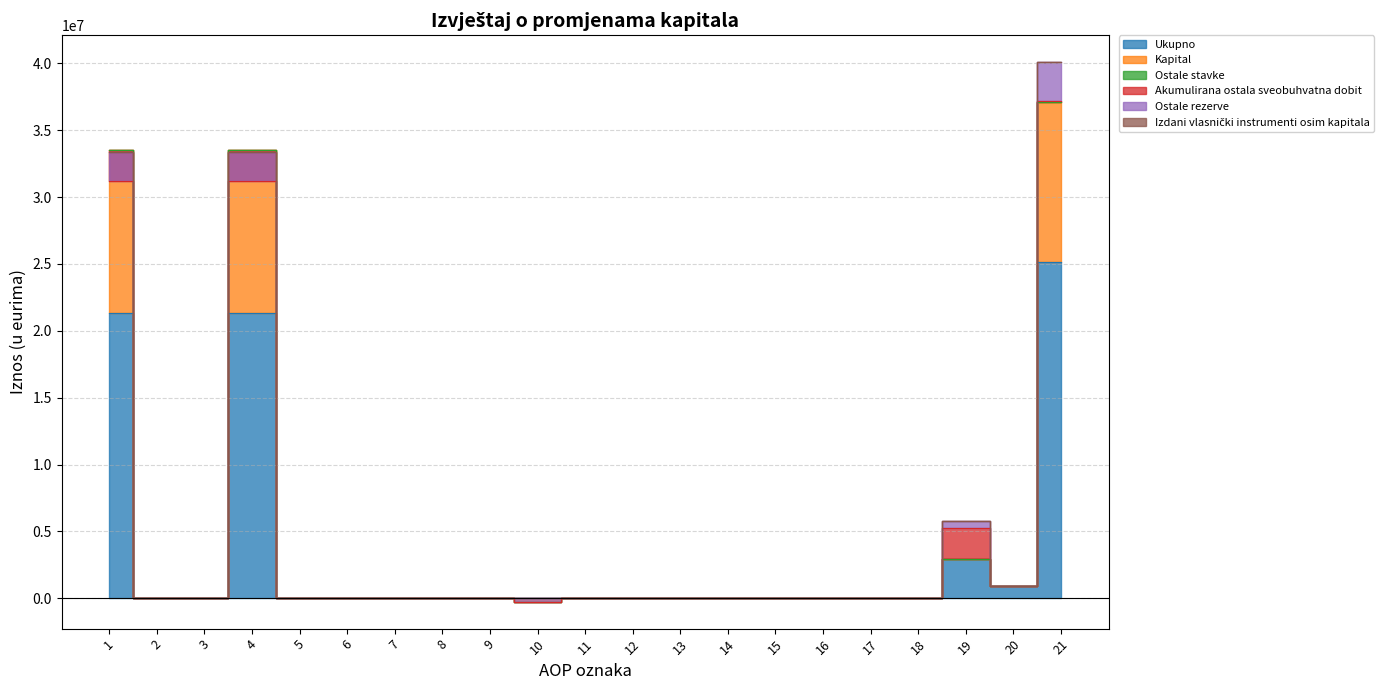

What is the greatest value displayed?

40075409